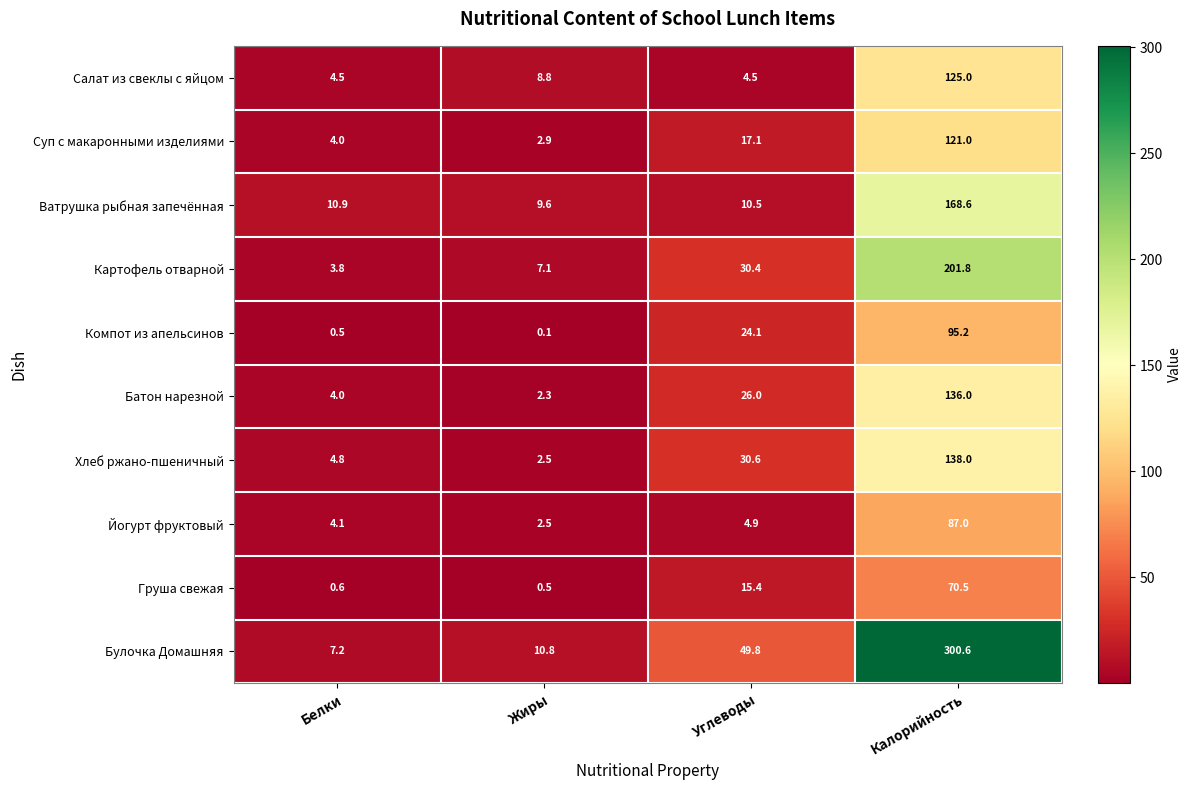

Count the number of categories in the chart.

4